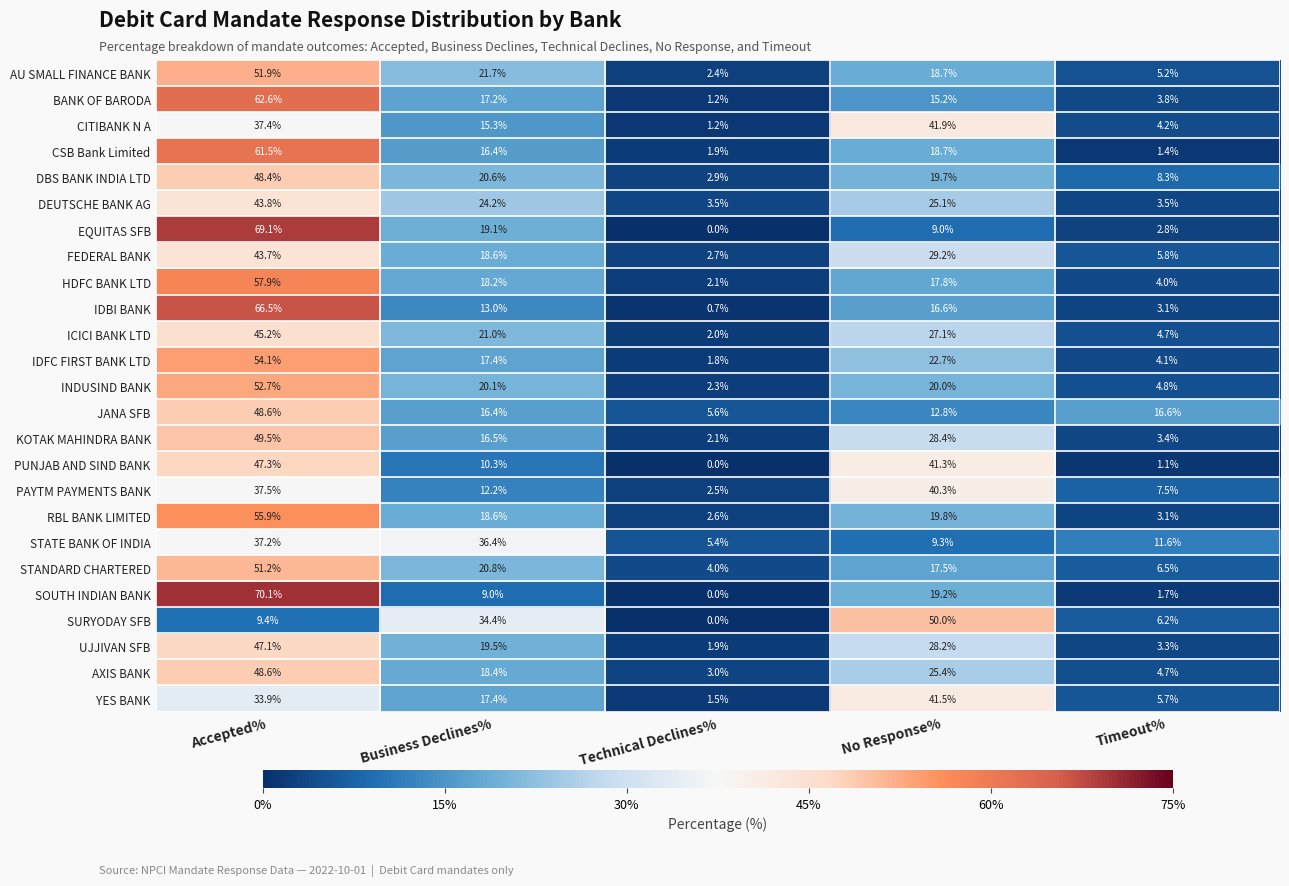

The value of PAYTM PAYMENTS BANK at Timeout% is 7.5. True or false?

True